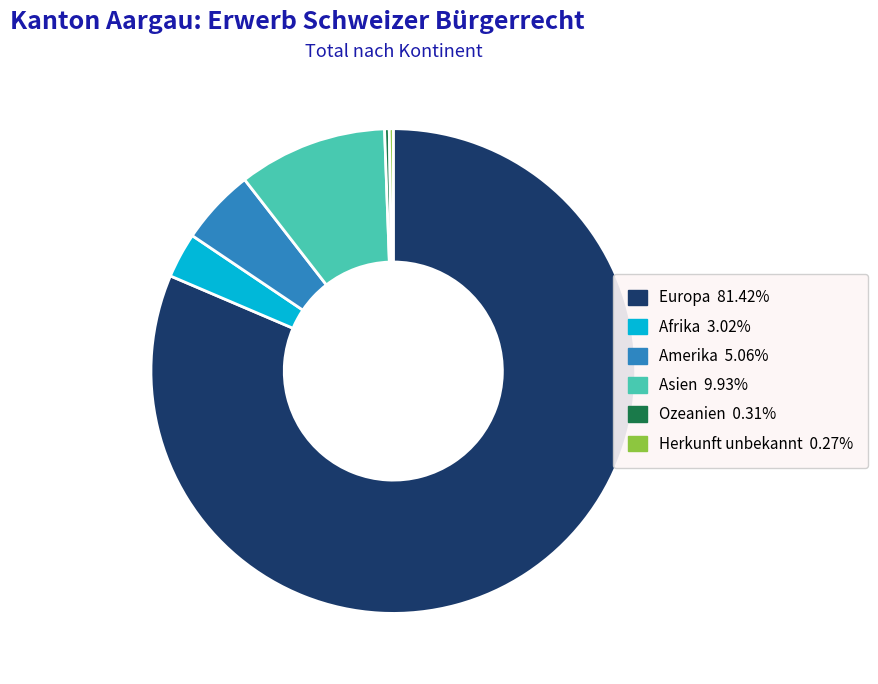

What is the largest slice in the pie chart?

Europa